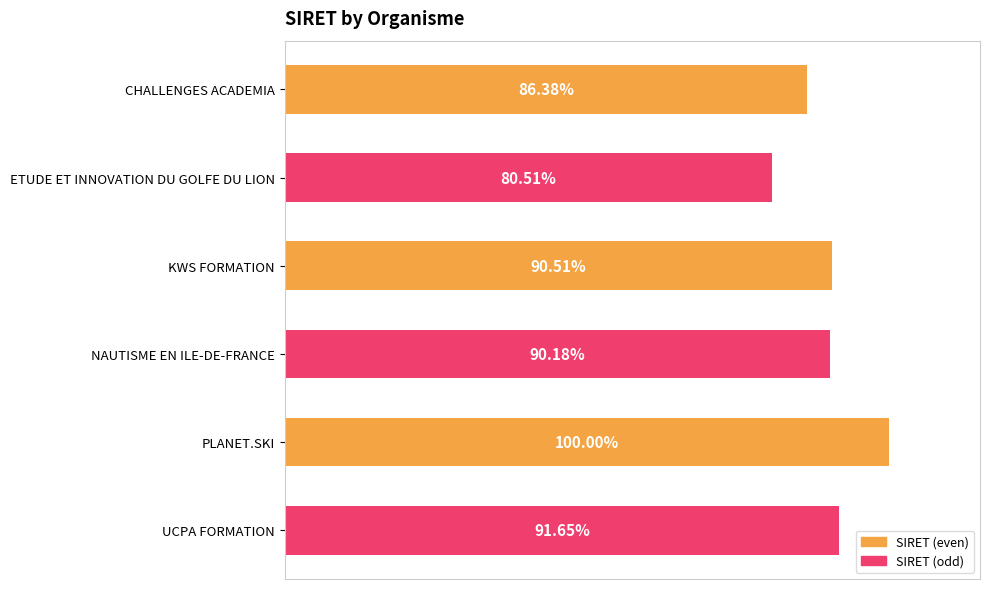

At which label is the value closest to 90?

NAUTISME EN ILE-DE-FRANCE